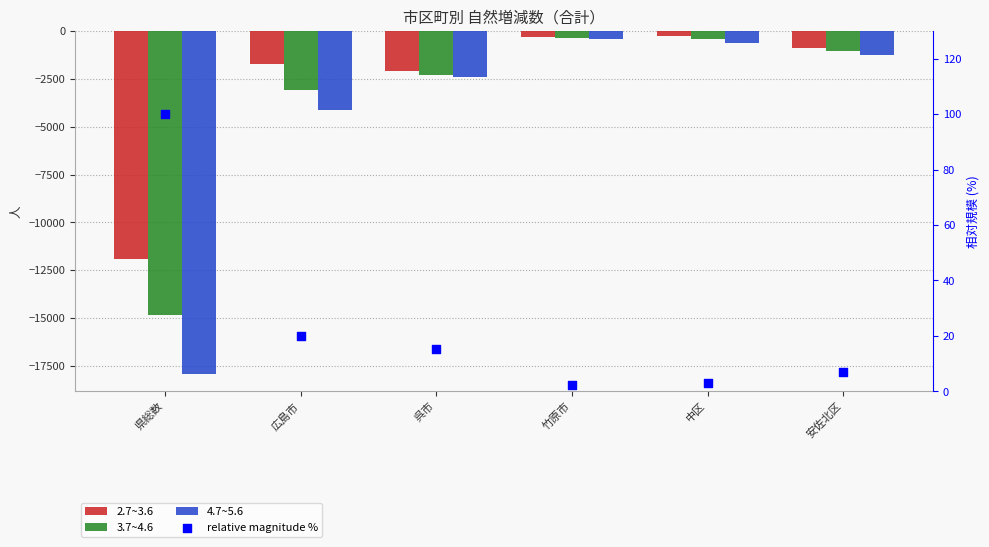

At which category is the sum across all series the highest?

竹原市